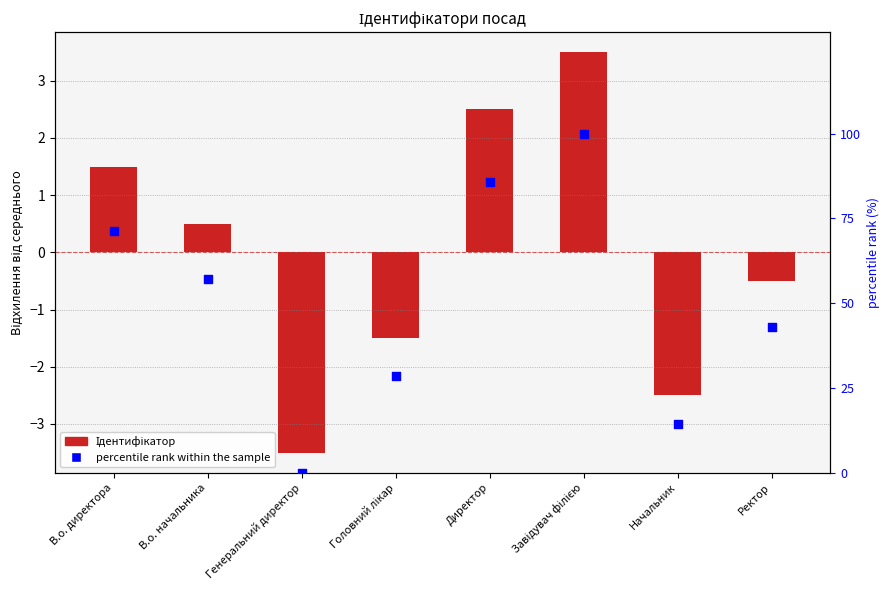

What is the total value across all series at Генеральний директор?

-3.5